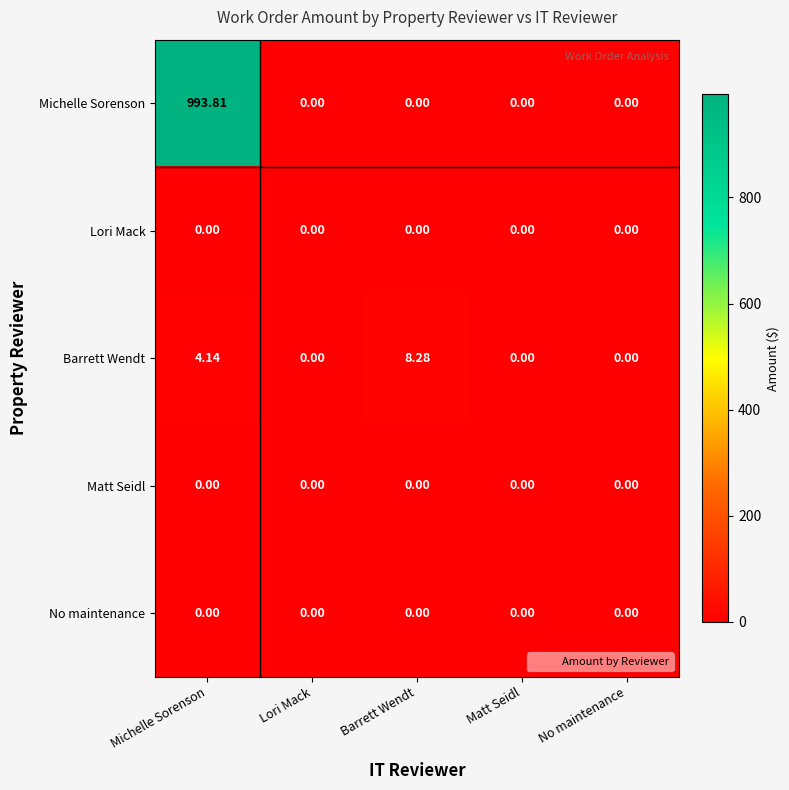

At which category is the sum across all series the highest?

Michelle Sorenson